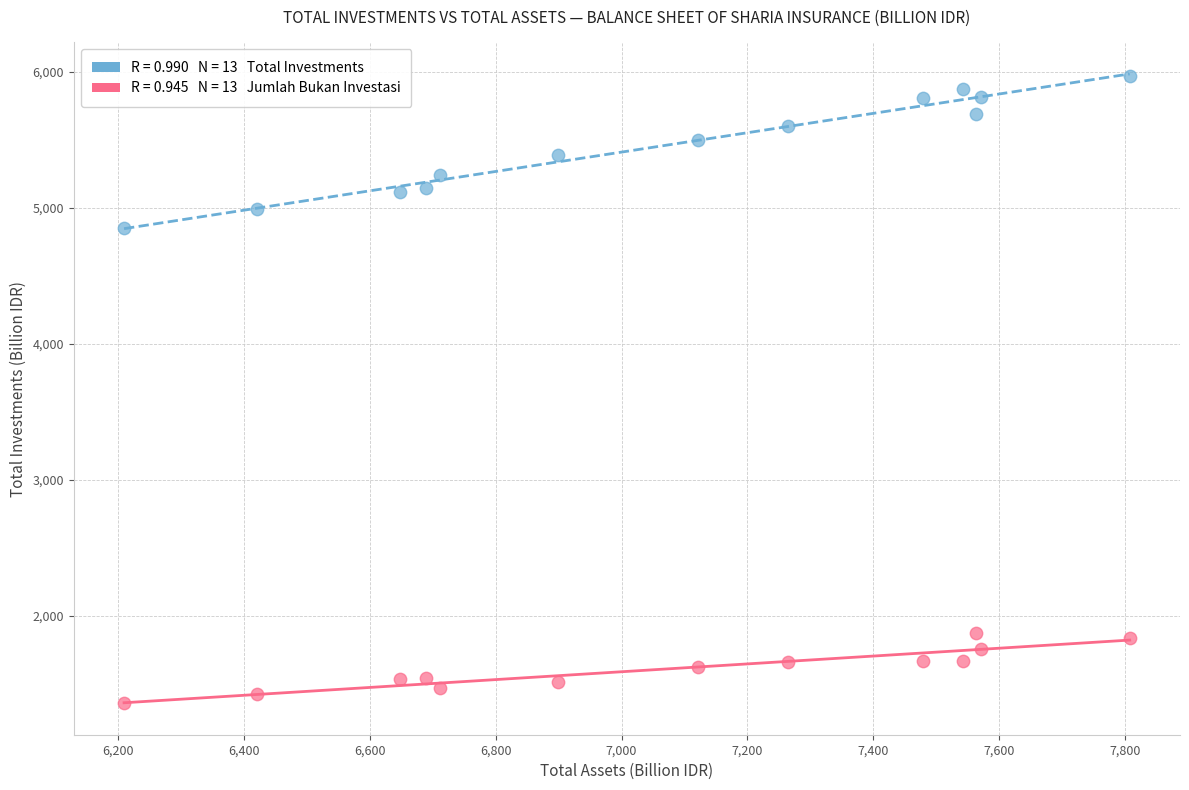

Across all series, what Y value is closest to 3662?

4851.2